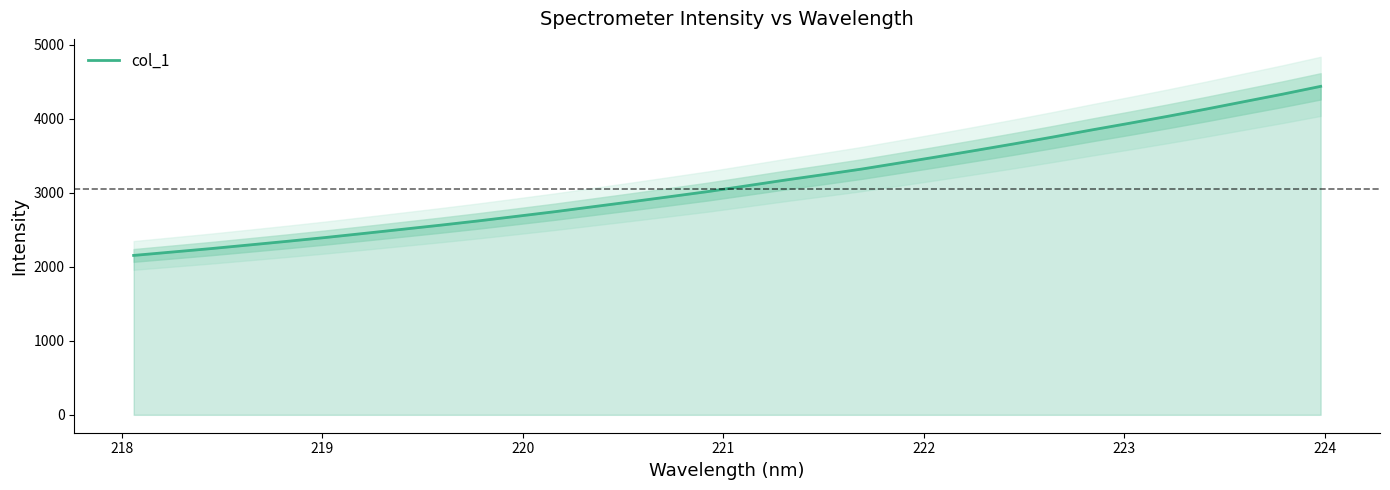

How many values are below 3095?

16